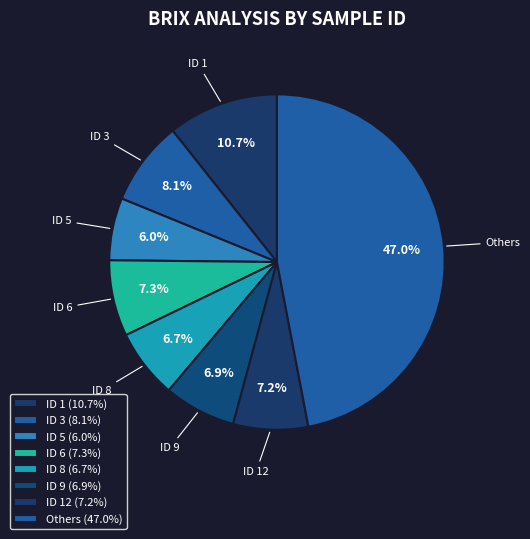

Which category has the smallest portion of the pie?

ID 5